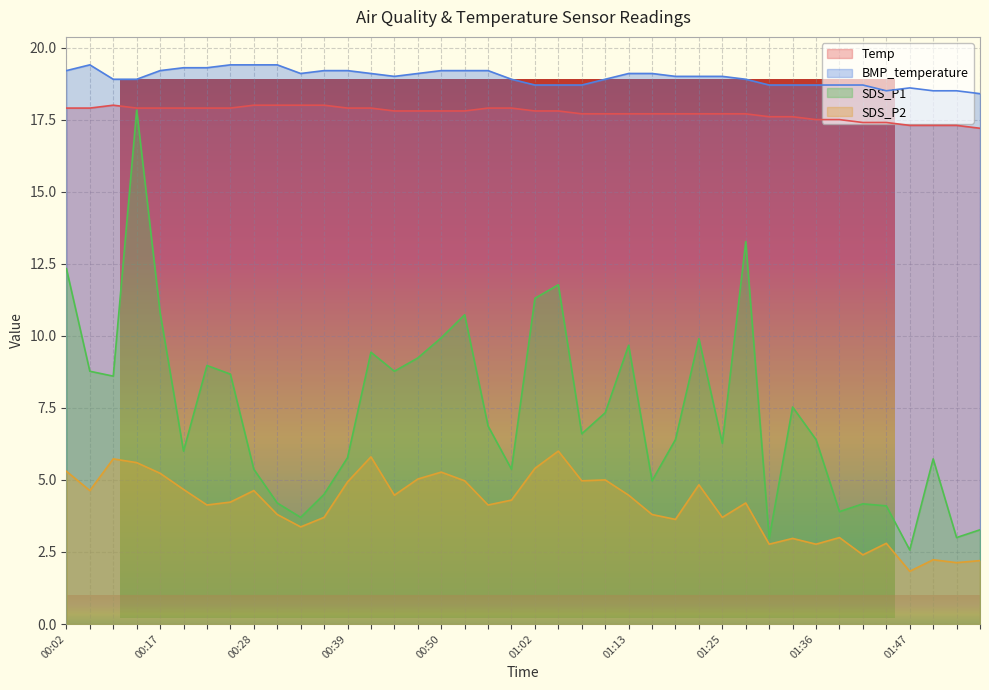

At which label does BMP_temperature reach its peak?

00:05